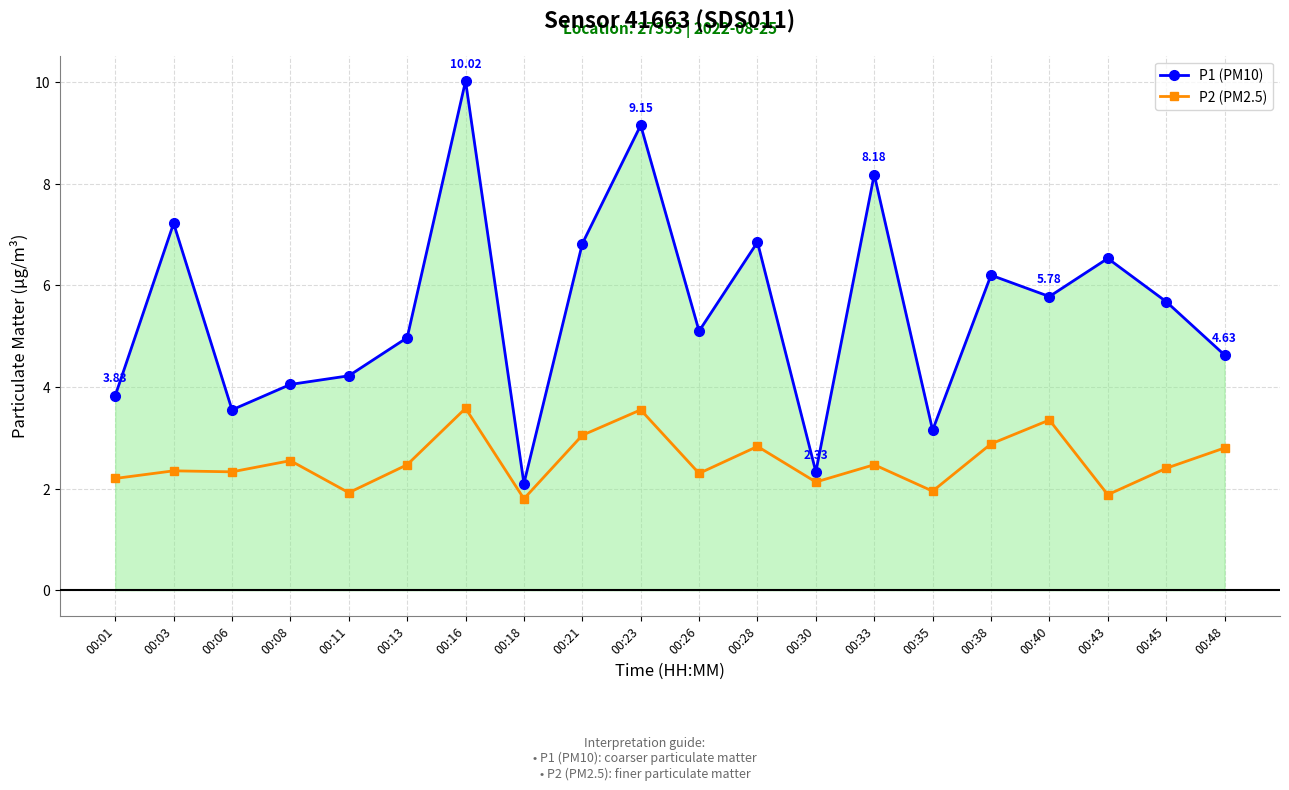

The P2 (PM2.5) series shows 2.5 at 00:08. True or false?

True